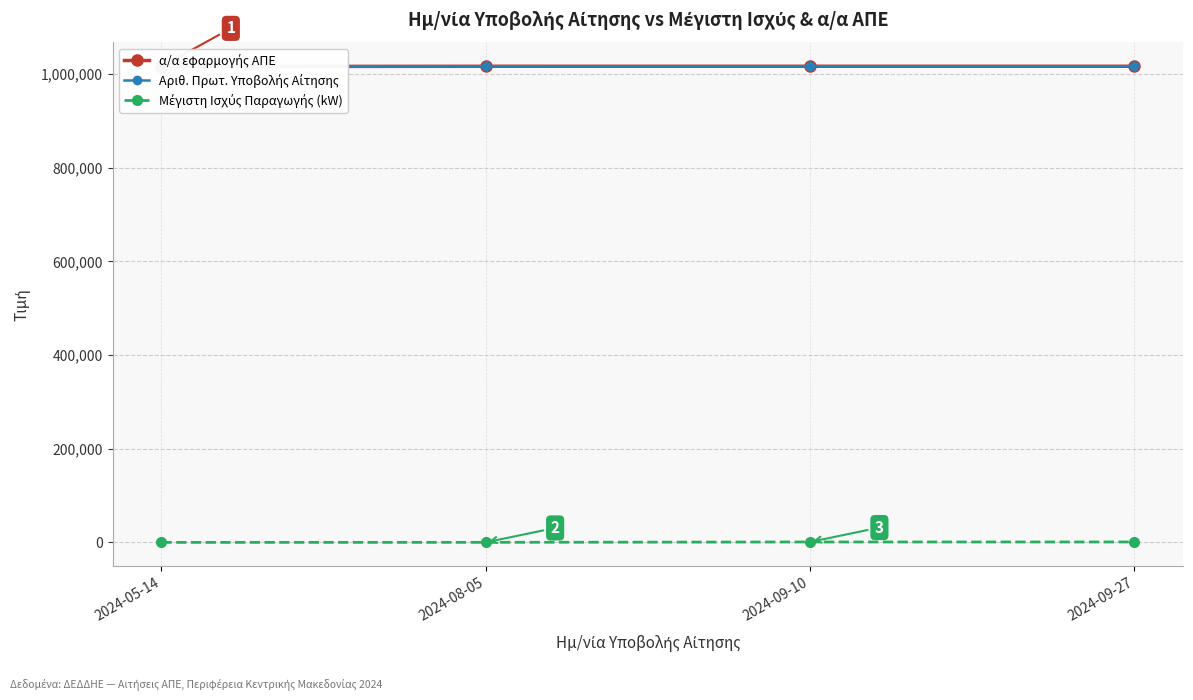

At which label does α/α εφαρμογής ΑΠΕ first exceed 1016441?

2024-09-27